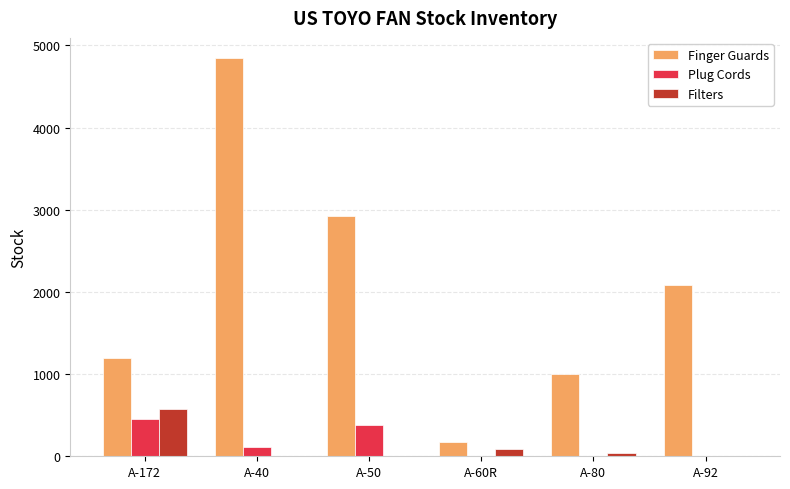

The value of Filters at A-40 is 400. True or false?

False